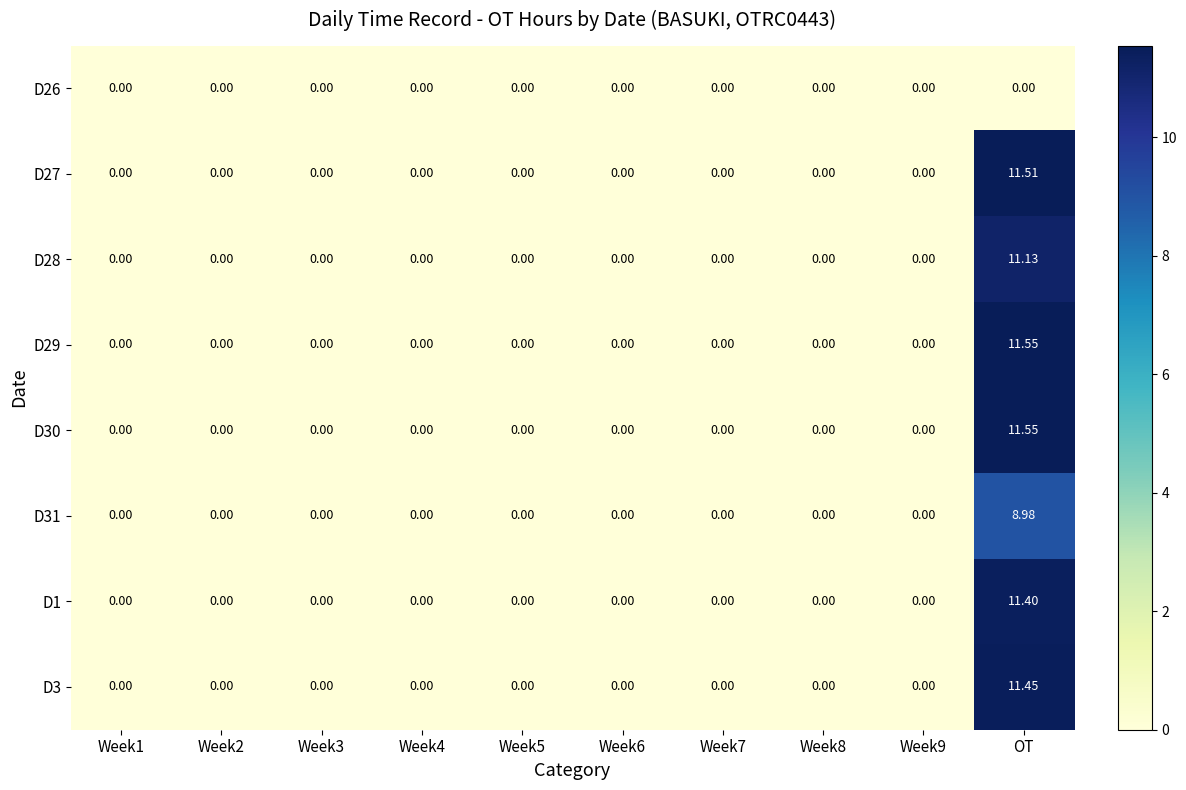

How many series are shown in this chart?

8